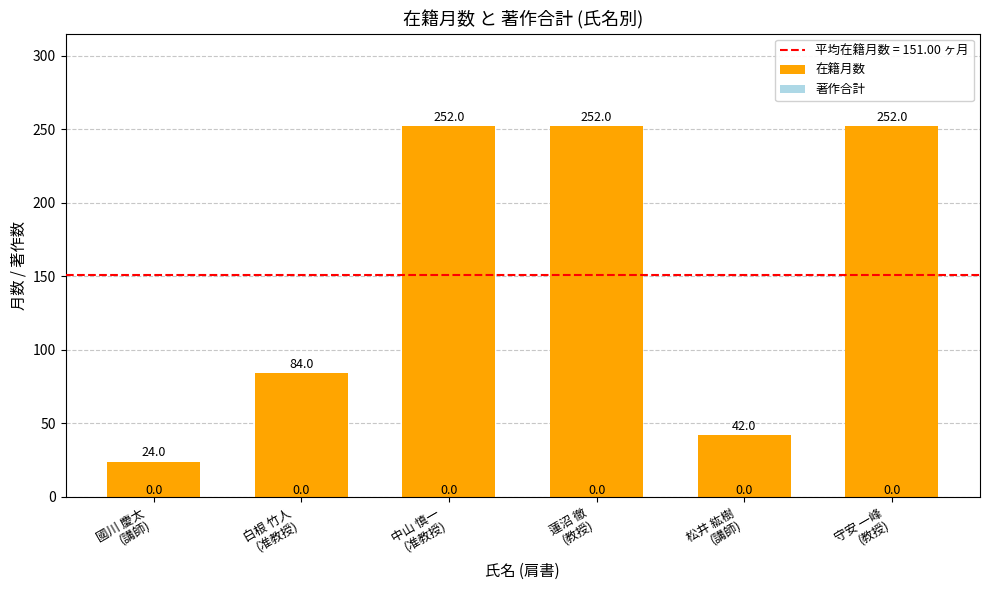

What is the difference between the maximum and minimum values?

228